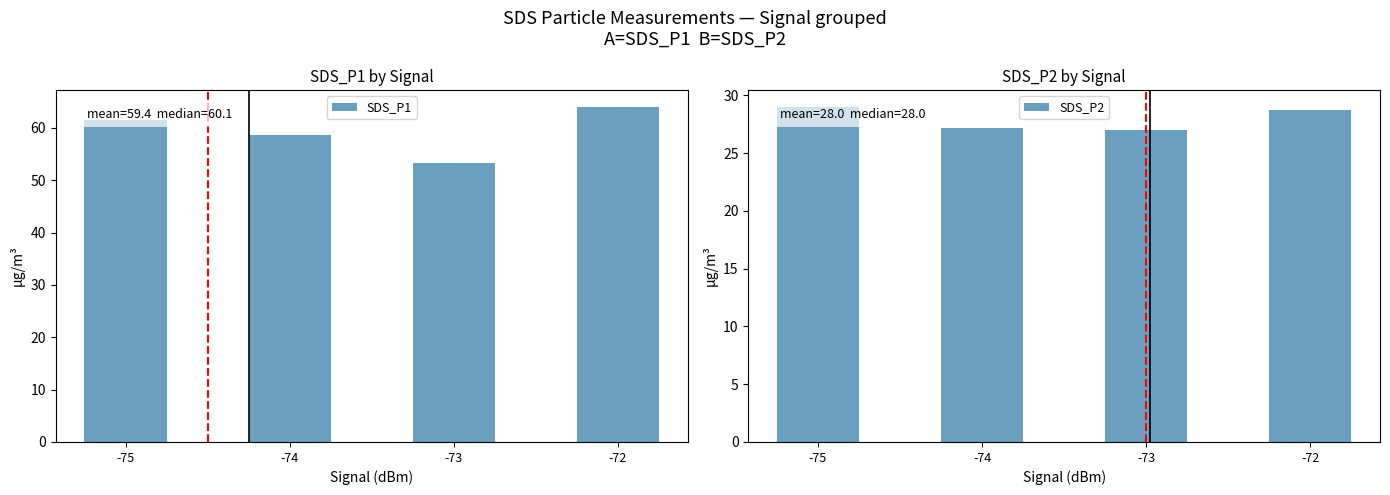

True or false: SDS_P1 has a value of 53.3 at -73.

True